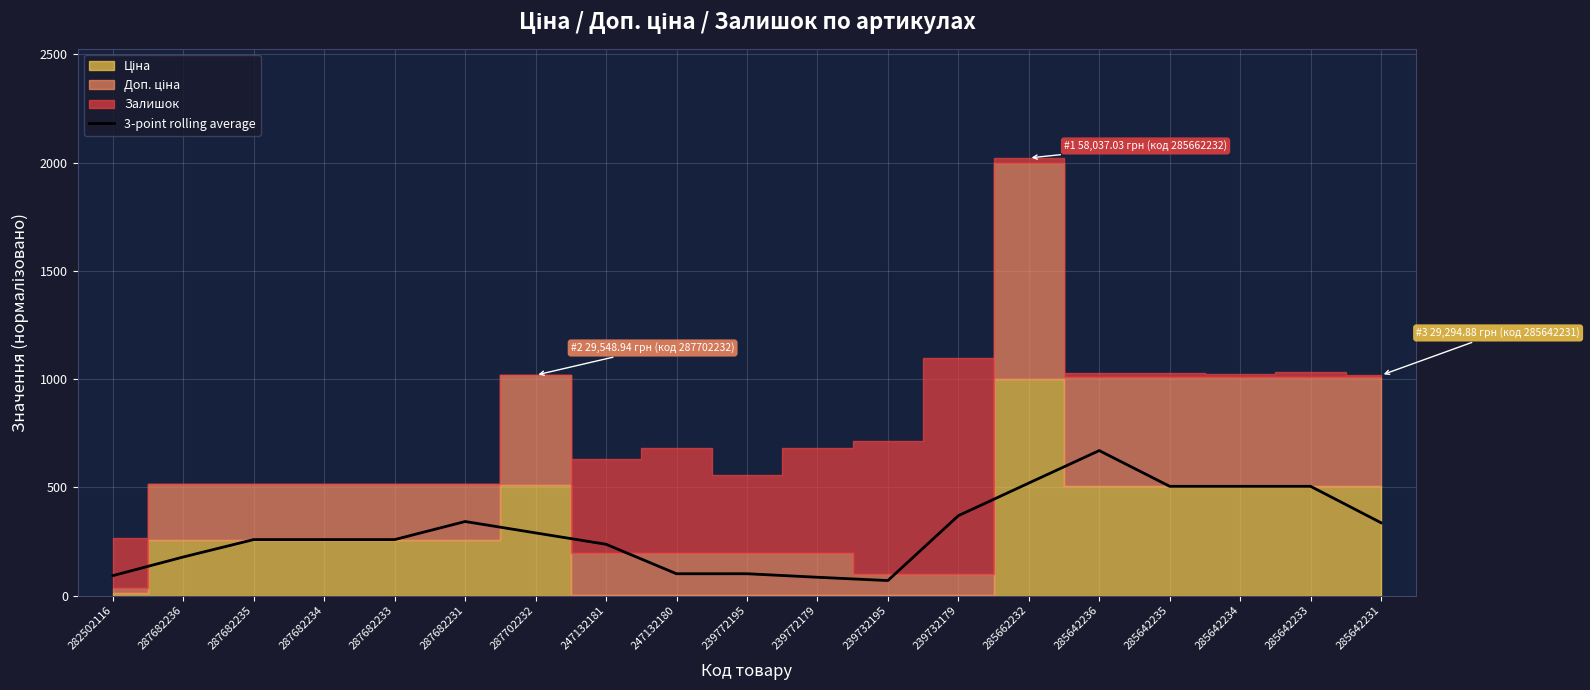

List the labels in order of value, smallest first.

239732195, 239772179, 282502116, 247132180, 239772195, 287682236, 247132181, 287682235, 287682234, 287682233, 287702232, 285642231, 287682231, 239732179, 285642233, 285642235, 285642234, 285662232, 285642236